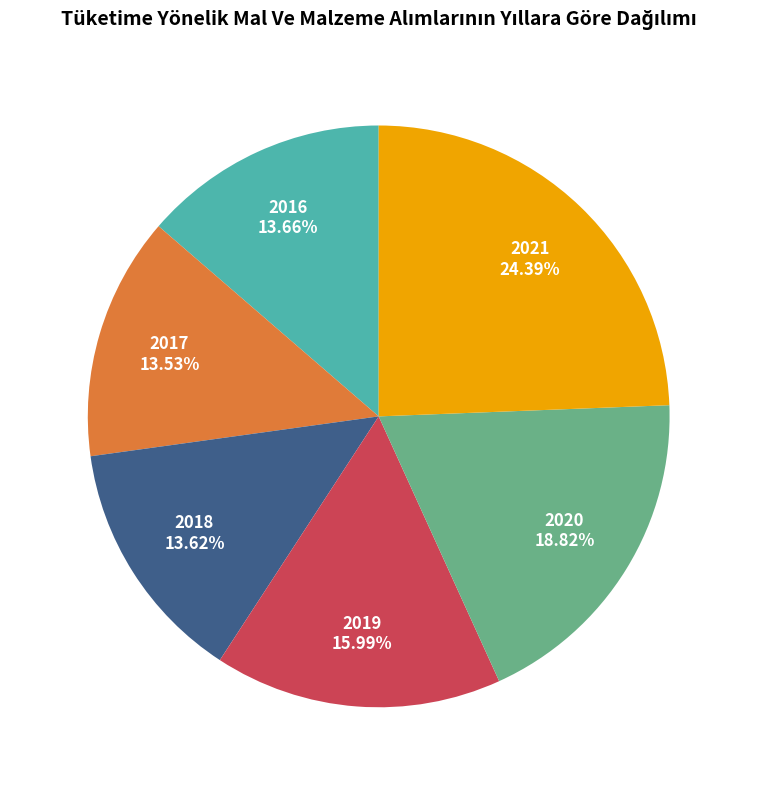

The 2020 slice represents 19% of the pie. True or false?

True